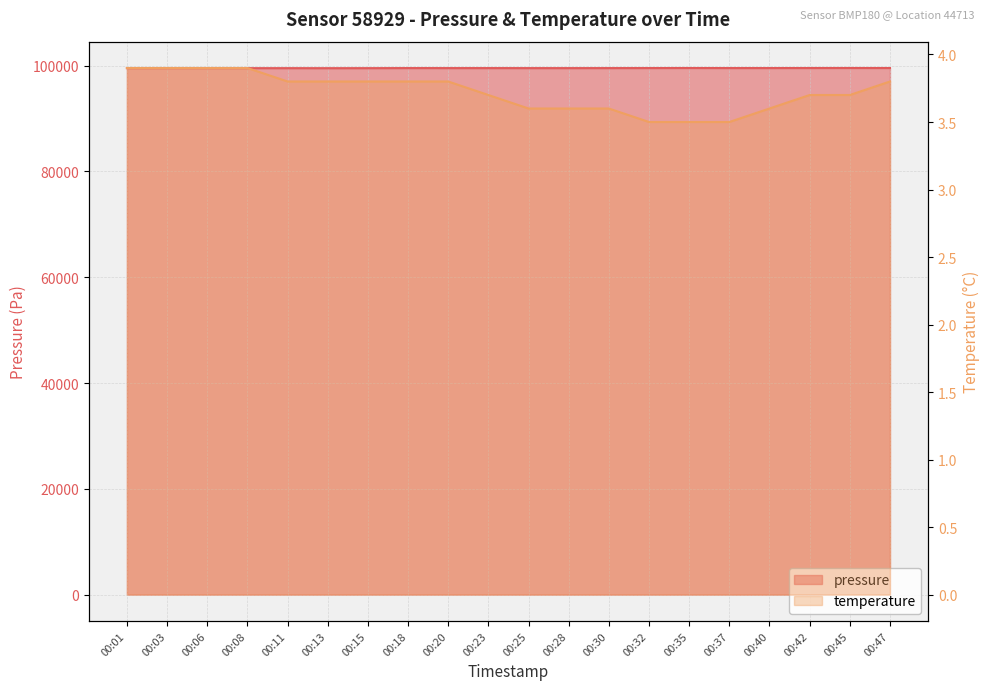

True or false: pressure and temperature cross at least once.

False